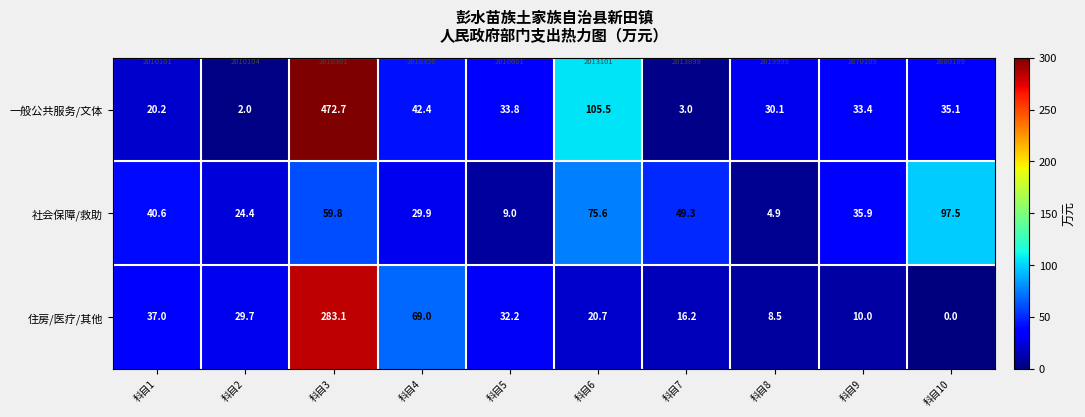

What is the difference between the highest and lowest values at 科目10?

97.5